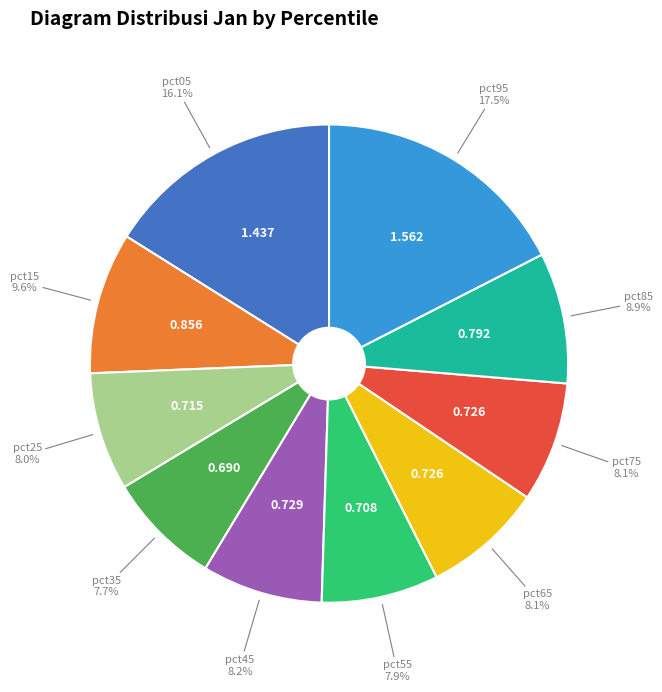

Does any single category account for the majority?

No